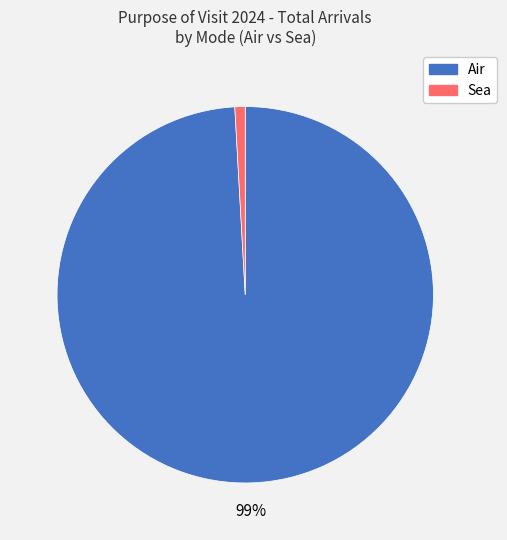

Which category accounts for the majority?

Air